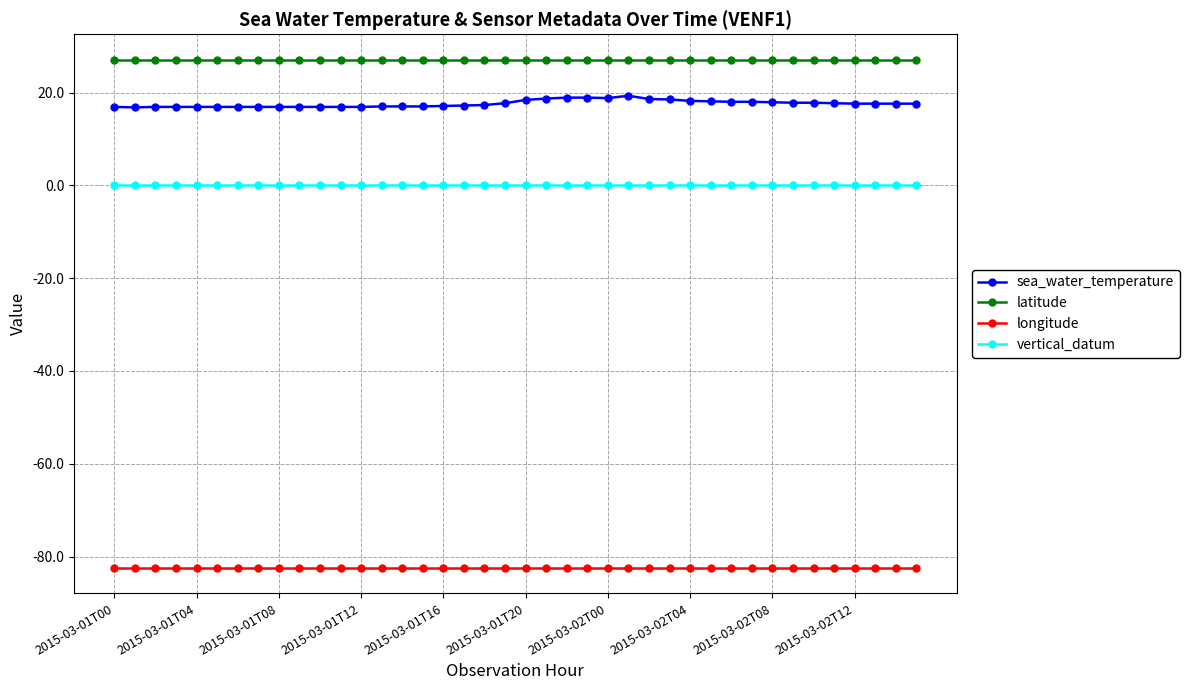

Which series has the largest range (max minus min)?

sea_water_temperature